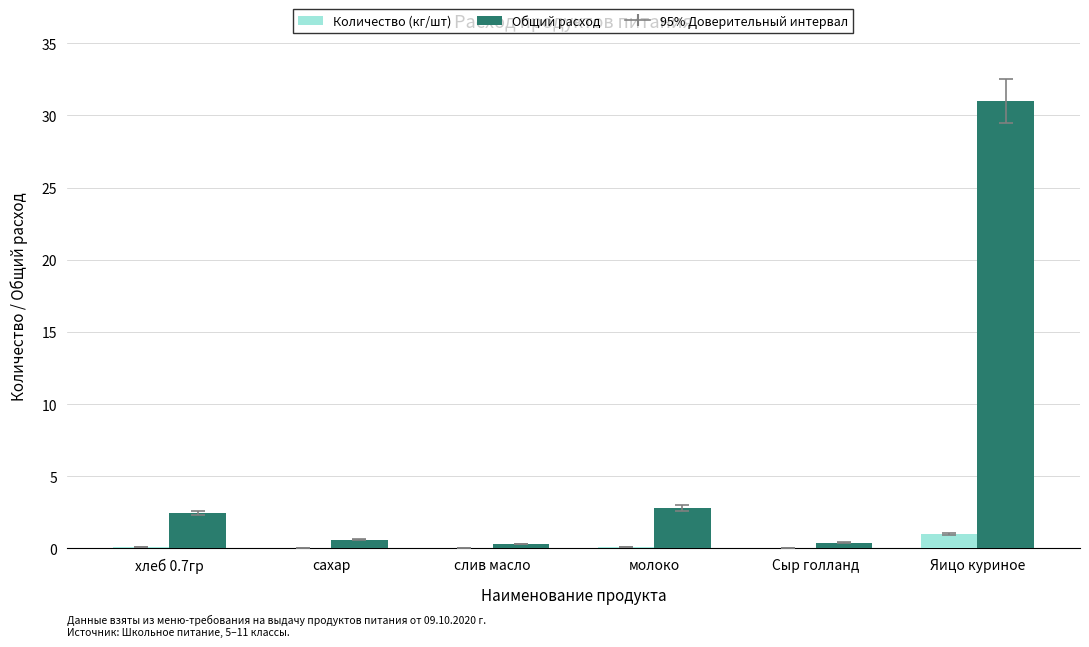

Read the Общий расход value at Яицо куриное.

31.0